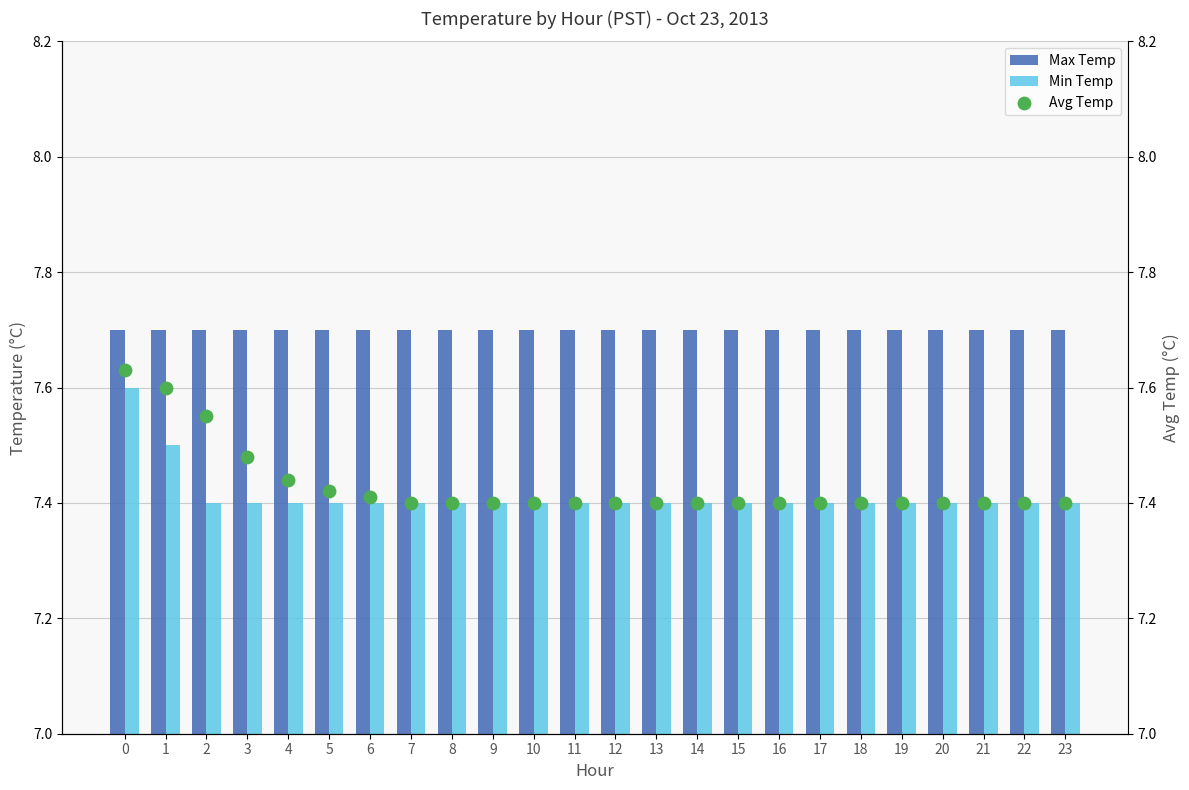

Is the value of Max Temp at 6 greater than the value of Min Temp at 16?

Yes